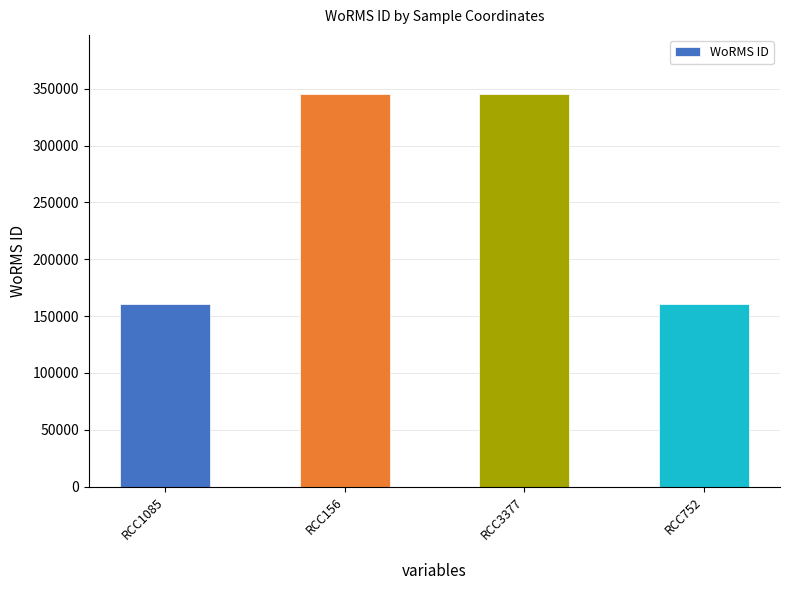

What is the label of the 4th bar from the left?

RCC752